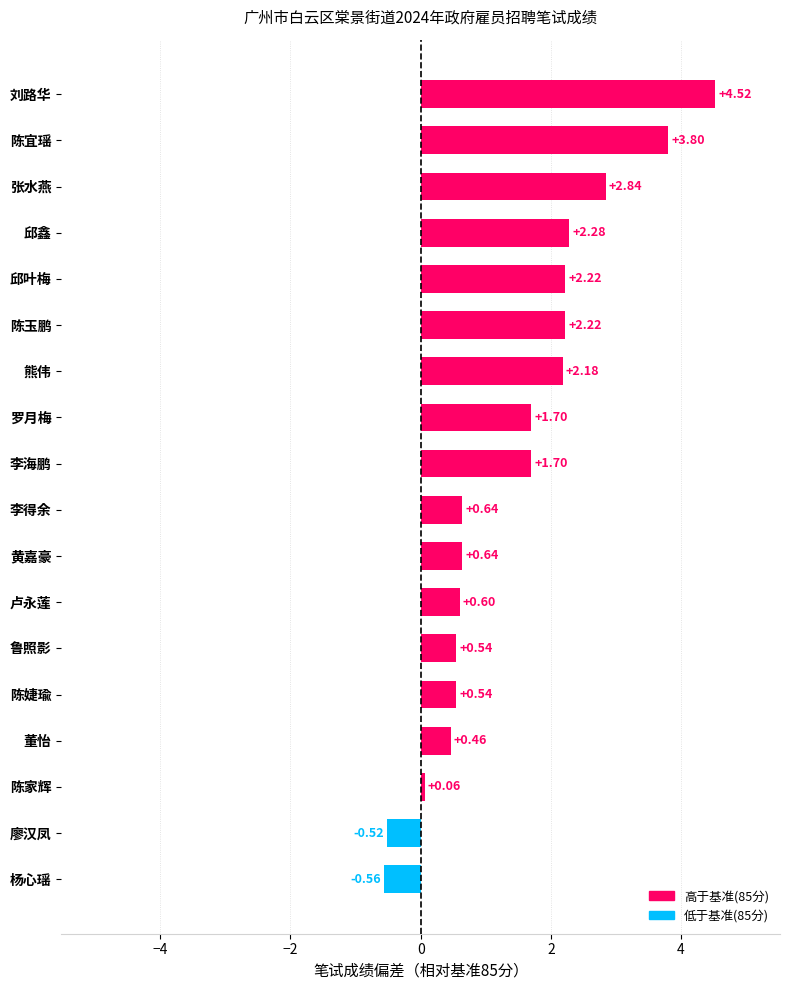

Does the chart contain any negative values?

Yes